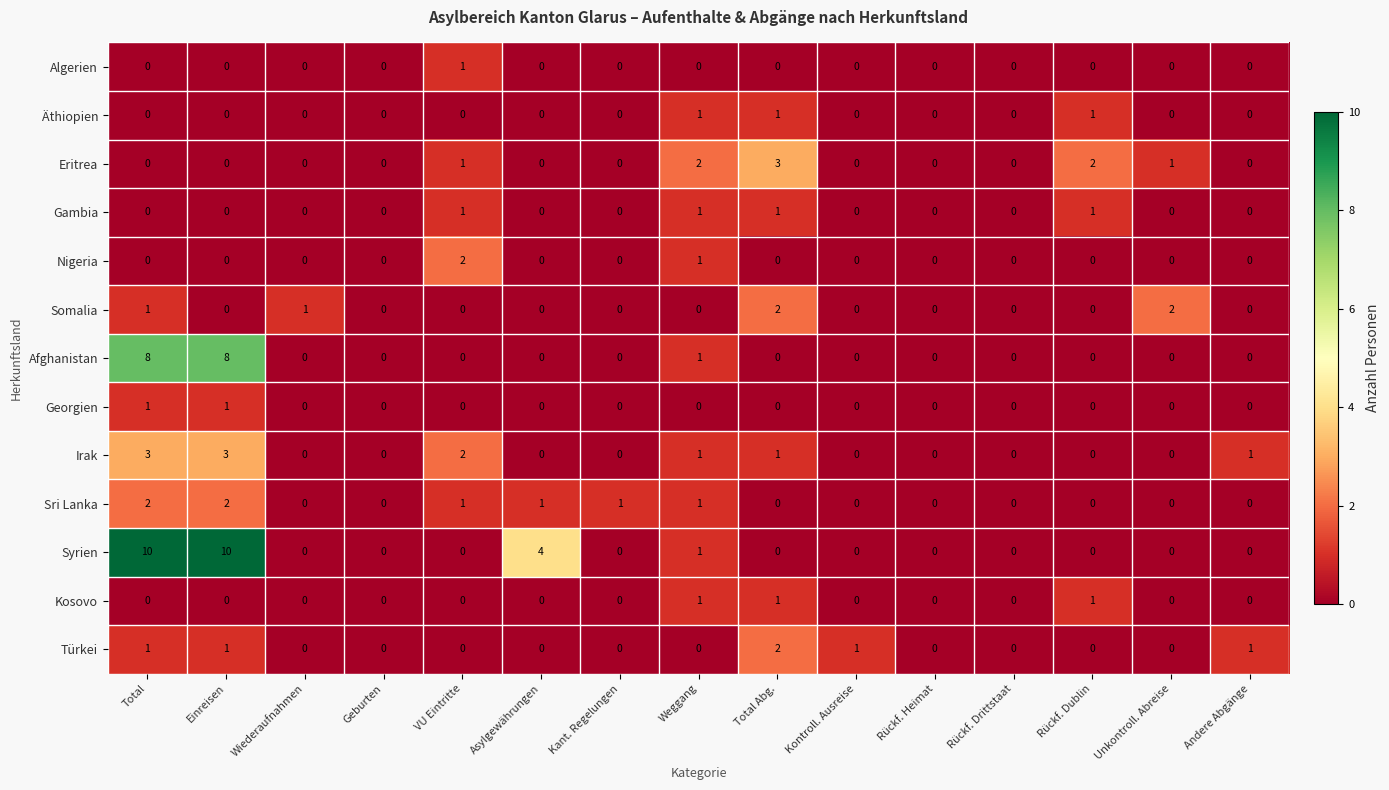

True or false: Kosovo has a value of -1 at Kontroll. Ausreise.

False